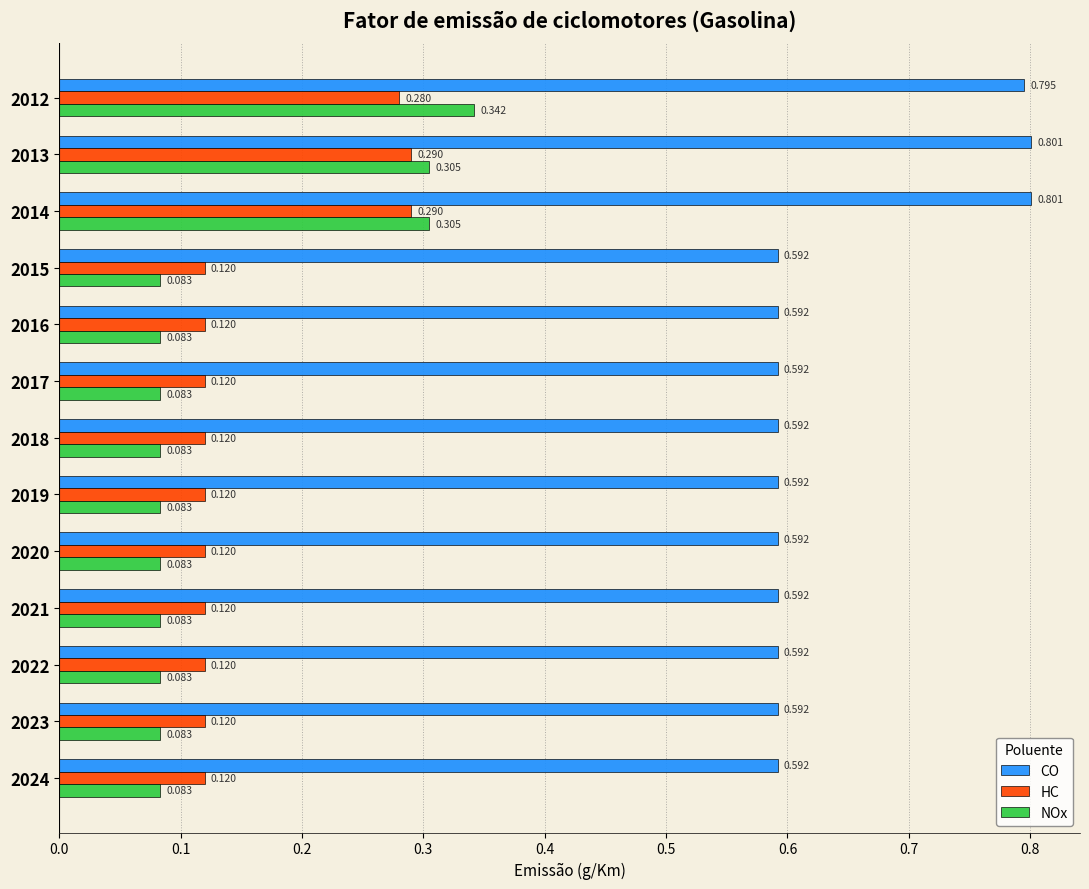

Is the value of CO at 2019 greater than the value of HC at 2023?

Yes